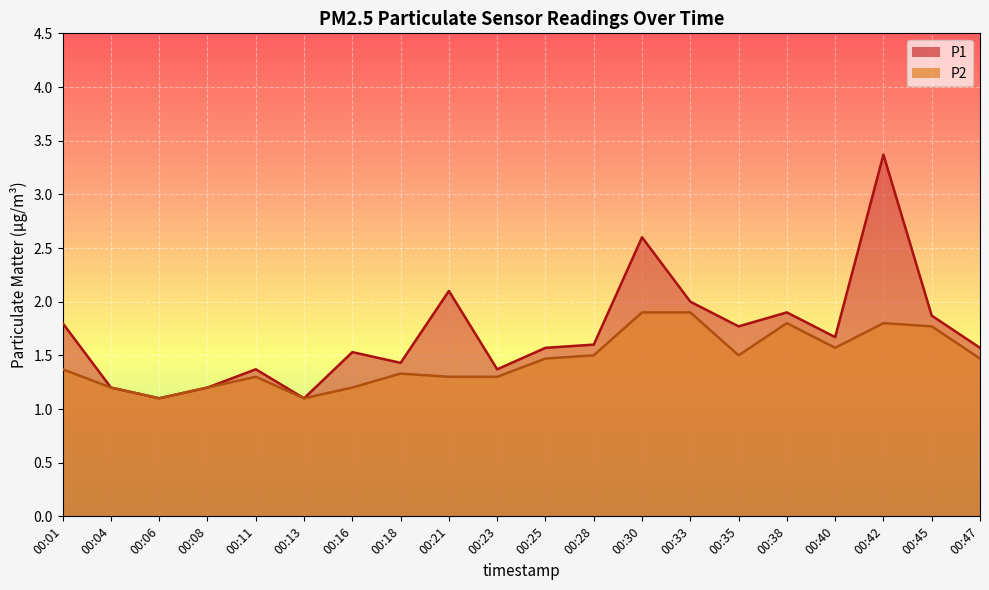

What is the minimum value shown in the chart?

1.1